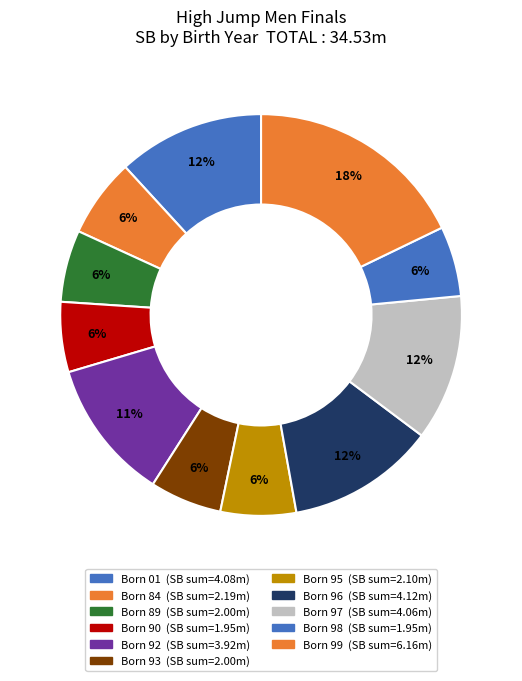

Count the number of slices in the pie.

11